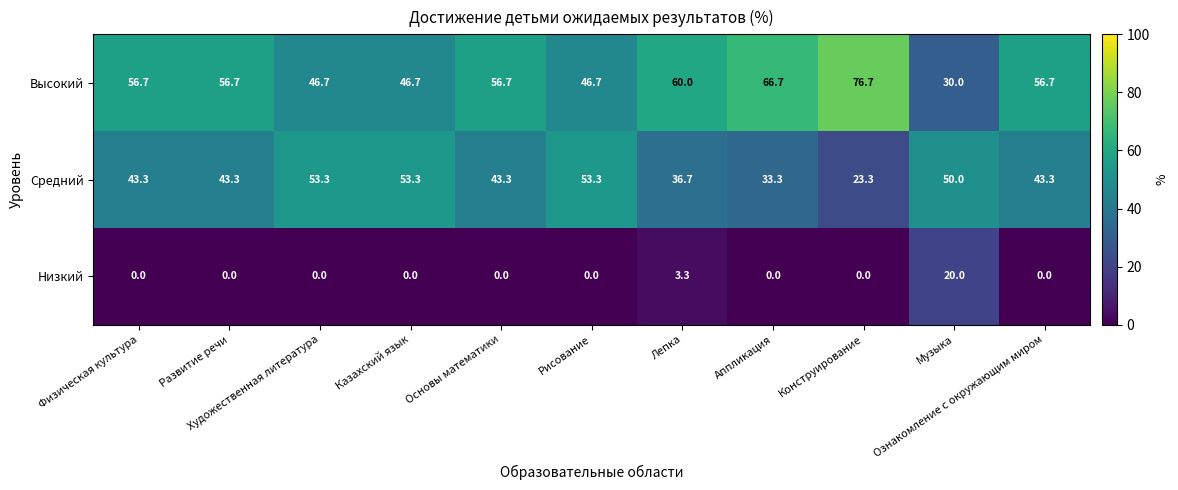

Which category has the highest value across all series?

Конструирование